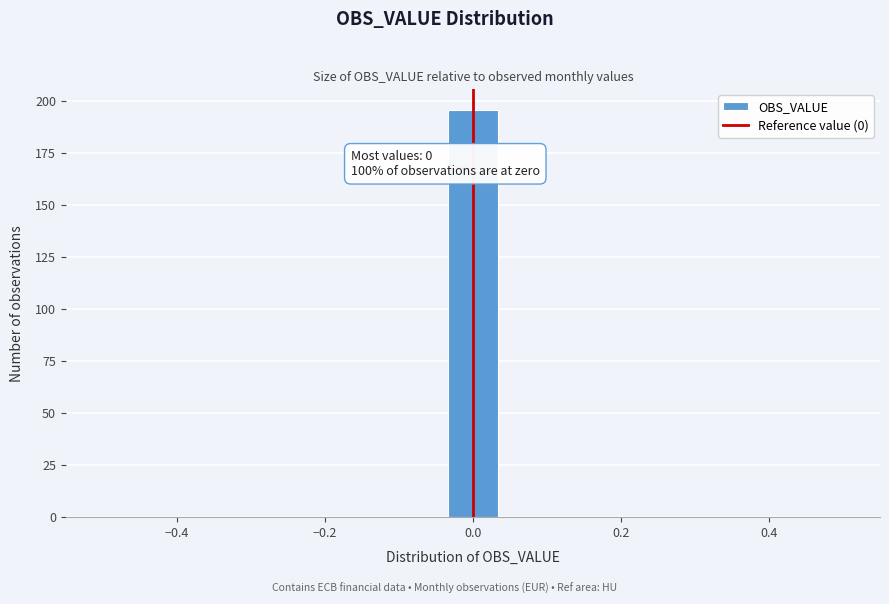

Read against the x-axis, roughly where is the centre of the tallest bar?

0.00